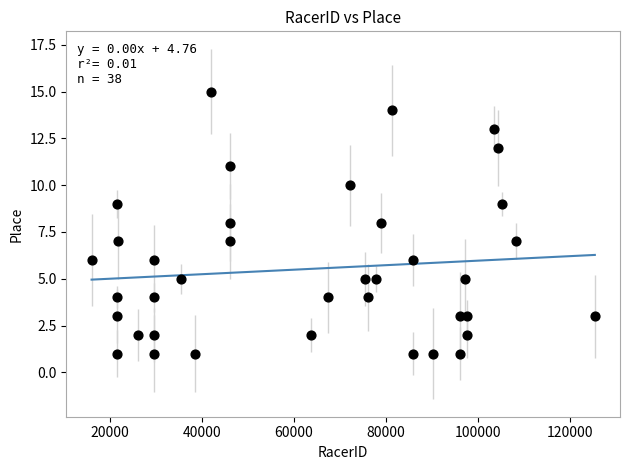

What is the range of Y values (max minus min)?

14